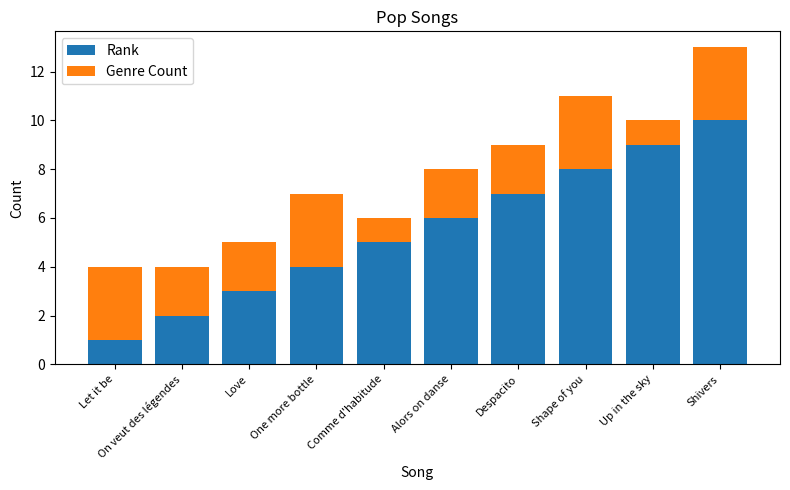

Rank the series by their average value, from lowest to highest.

Genre Count, Rank